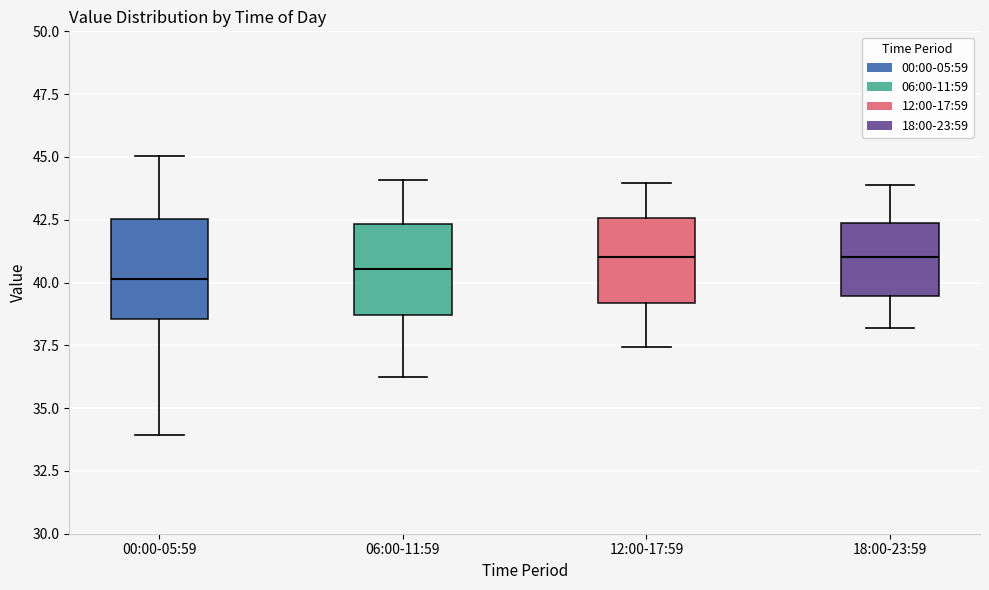

Reading left to right, transcribe this box plot: for each box, give where its median line is, the range the box spans, and where its two whiskers end, as read against the y-axis. The values are not printed on the chart, so give them approximately, as read against the axis.

00:00-05:59: median 40.0, box 38.5 to 42.5, whiskers 34.0 to 45.0
06:00-11:59: median 40.5, box 38.5 to 42.5, whiskers 36.5 to 44.0
12:00-17:59: median 41.0, box 39.0 to 42.5, whiskers 37.5 to 44.0
18:00-23:59: median 41.0, box 39.5 to 42.5, whiskers 38.0 to 44.0